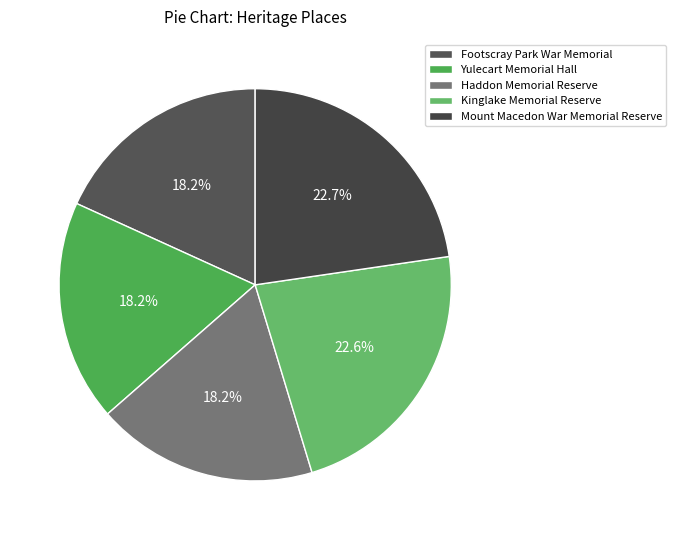

Which has a higher value, Kinglake Memorial Reserve or Mount Macedon War Memorial Reserve?

Mount Macedon War Memorial Reserve